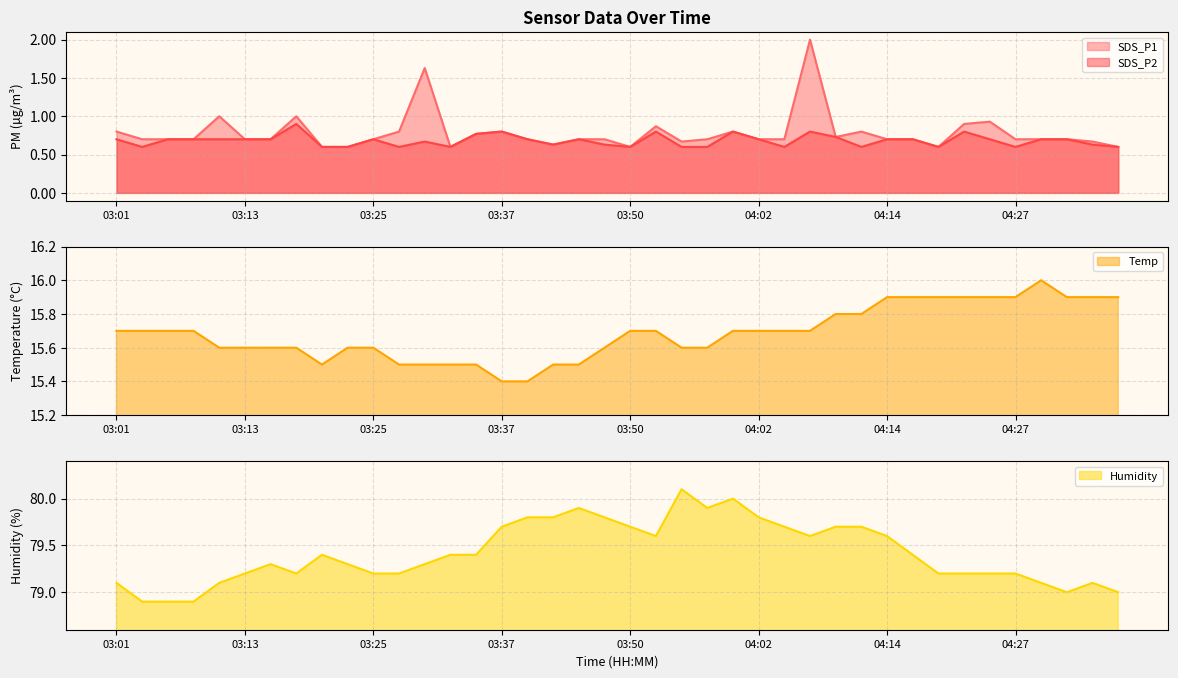

Which series has the widest spread of values?

SDS_P1